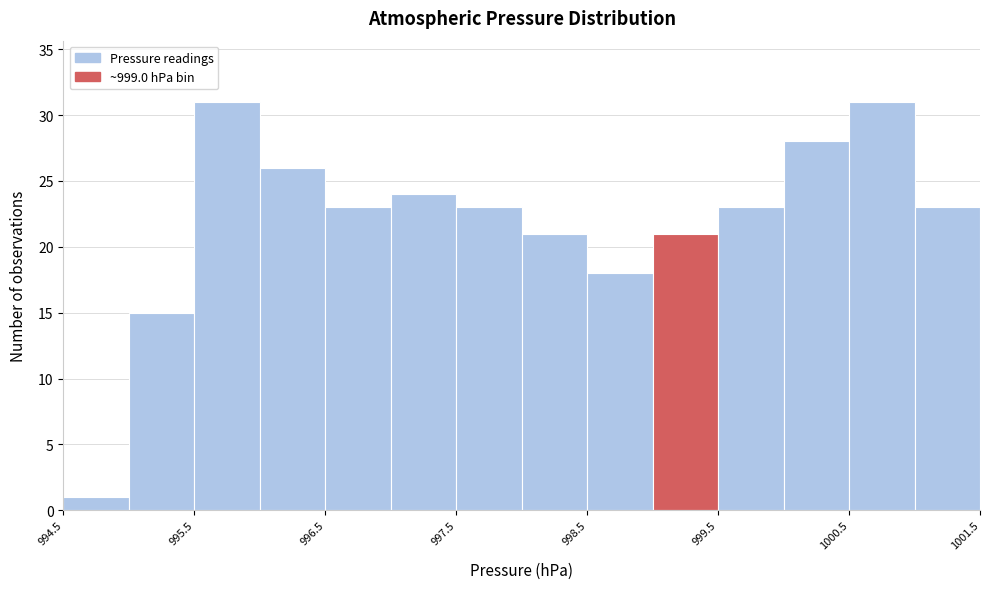

Reading left to right, list every bar in this chart as the range it spans on the x-axis followed by its height. The values are not printed on the chart, so give them approximately, as read against the axis.

994.5 to 995.0: 1
995.0 to 995.5: 15
995.5 to 996.0: 31
996.0 to 996.5: 26
996.5 to 997.0: 23
997.0 to 997.5: 24
997.5 to 998.0: 23
998.0 to 998.5: 21
998.5 to 999.0: 18
999.0 to 999.5: 21
999.5 to 1000.0: 23
1000.0 to 1000.5: 28
1000.5 to 1001.0: 31
1001.0 to 1001.5: 23